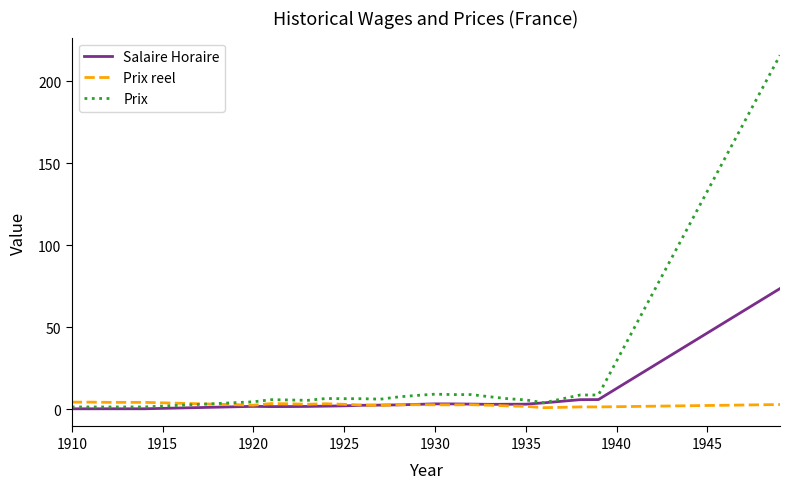

List the series in order of their peak value, lowest first.

Prix reel, Salaire Horaire, Prix